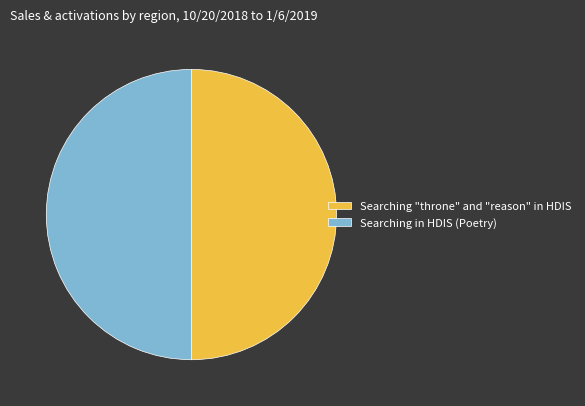

The Searching in HDIS (Poetry) slice represents 50% of the pie. True or false?

True